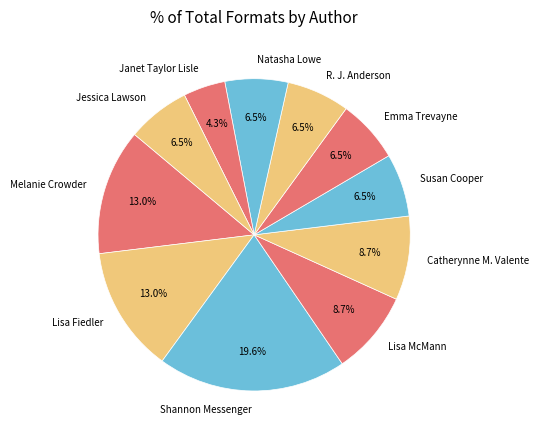

Does any single category account for the majority?

No